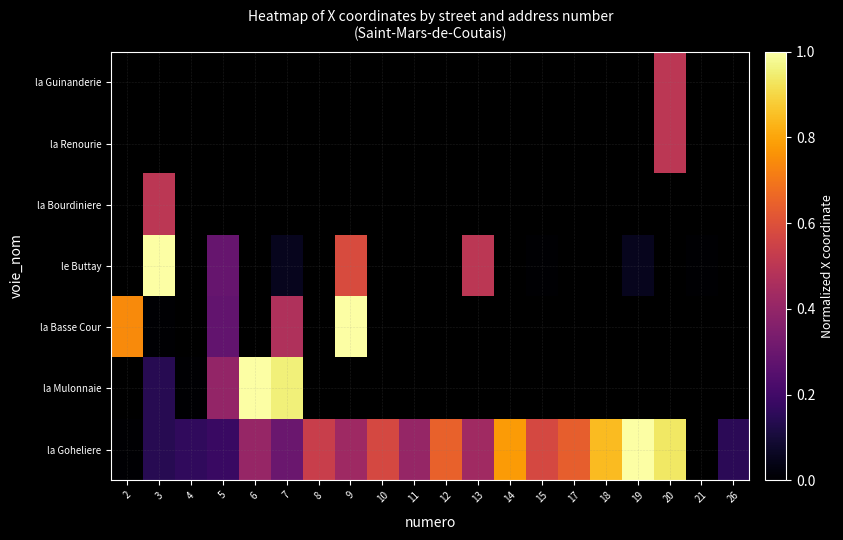

Which category has the highest value across all series?

3